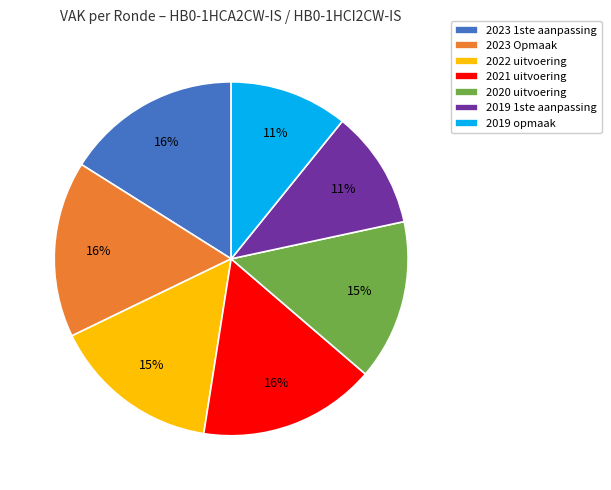

To the nearest percent, what is the difference between the largest and smallest slice percentages?

5%